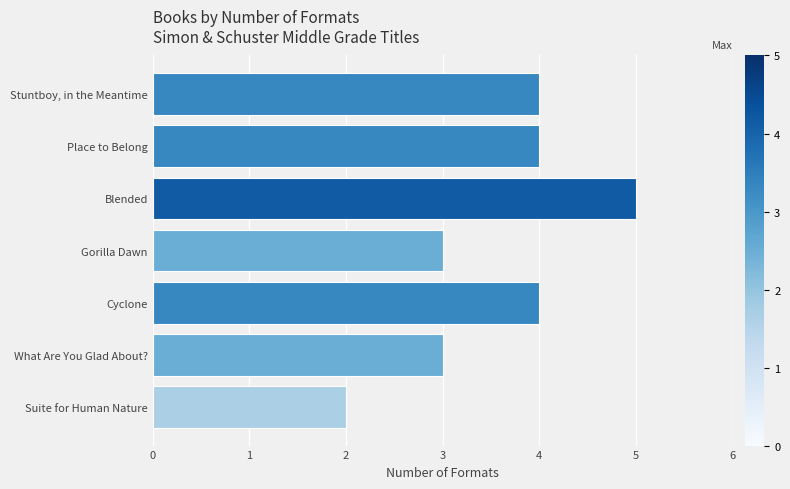

What is the smallest value displayed?

2